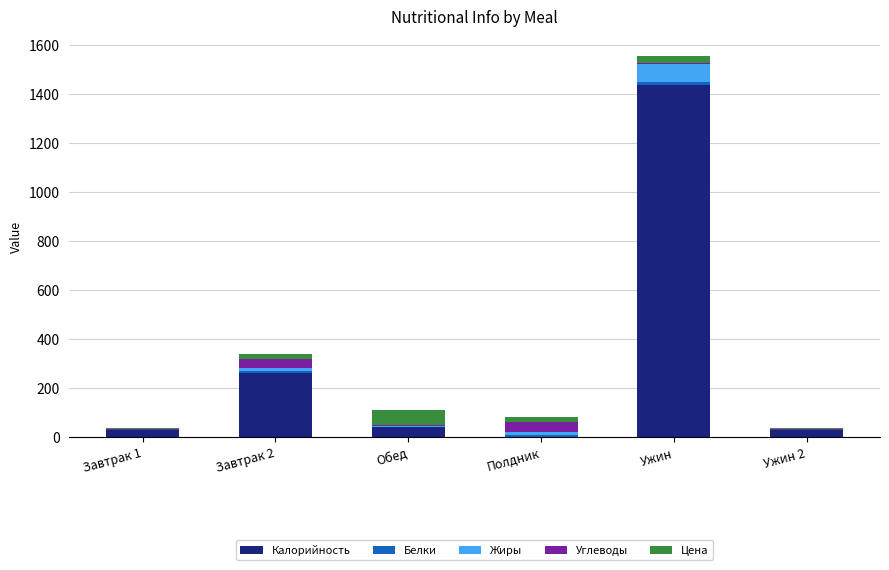

At which category is the sum across all series the highest?

Ужин